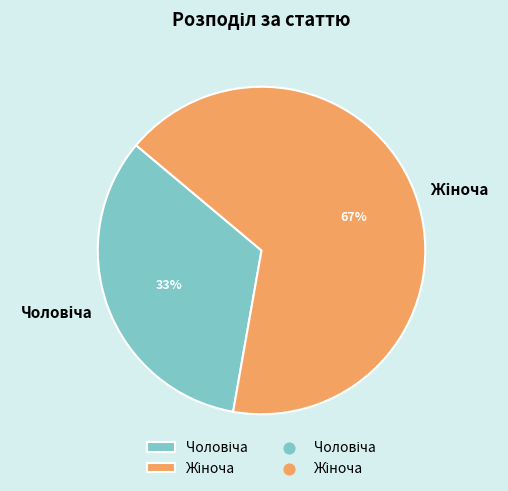

To the nearest percent, what is the average slice percentage?

50%